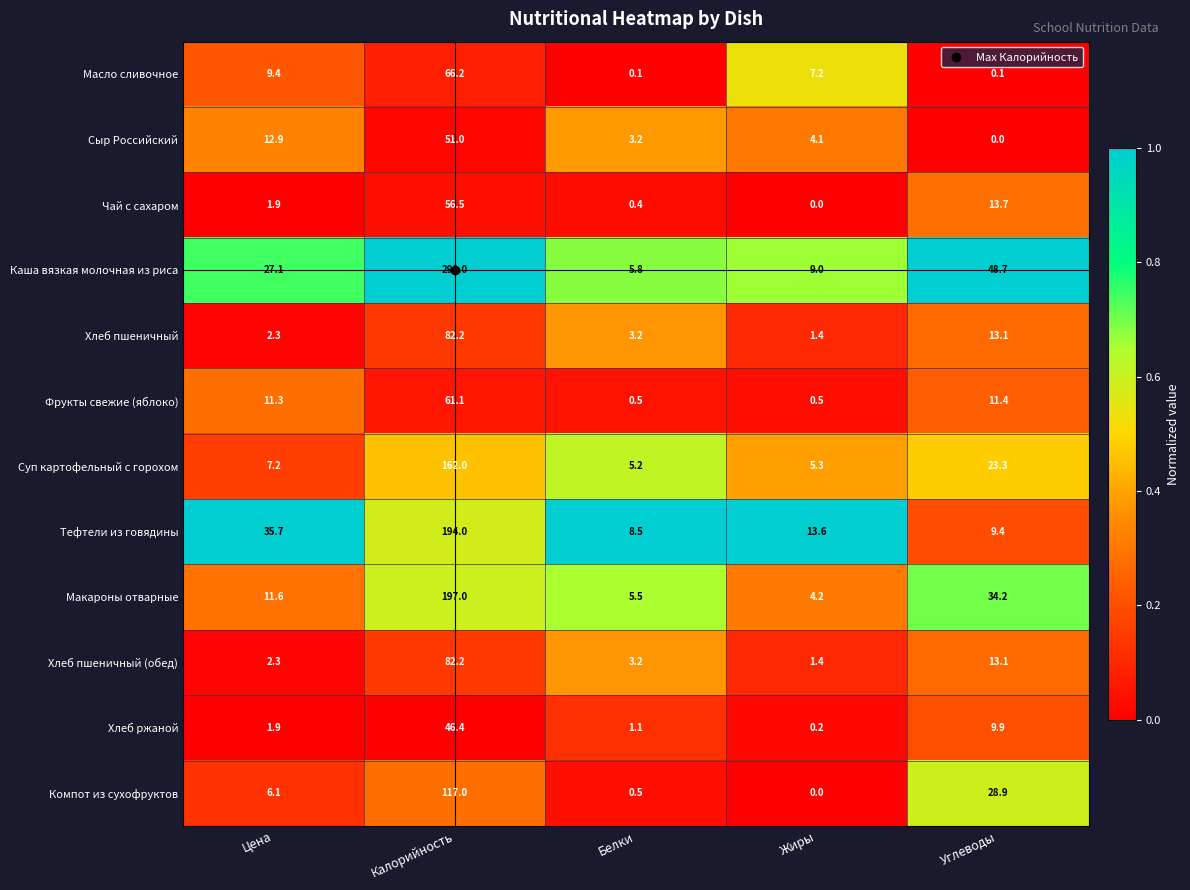

At which label does Хлеб ржаной first exceed 1?

Цена